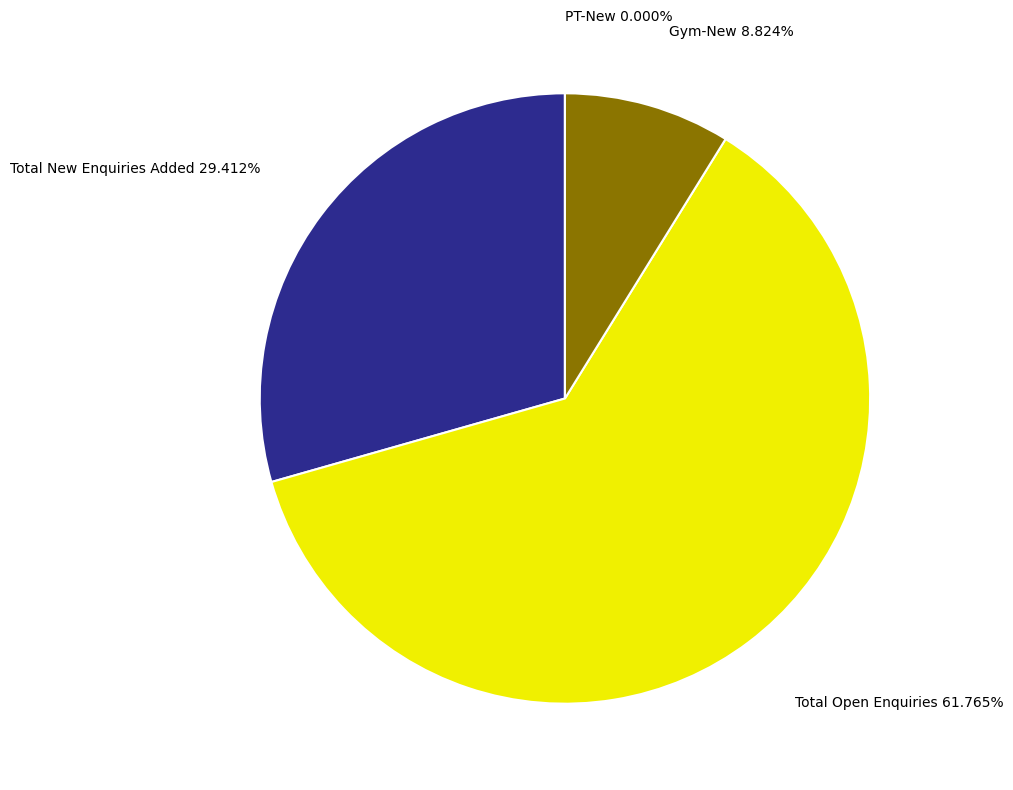

Which slice is the largest?

Total Open Enquiries